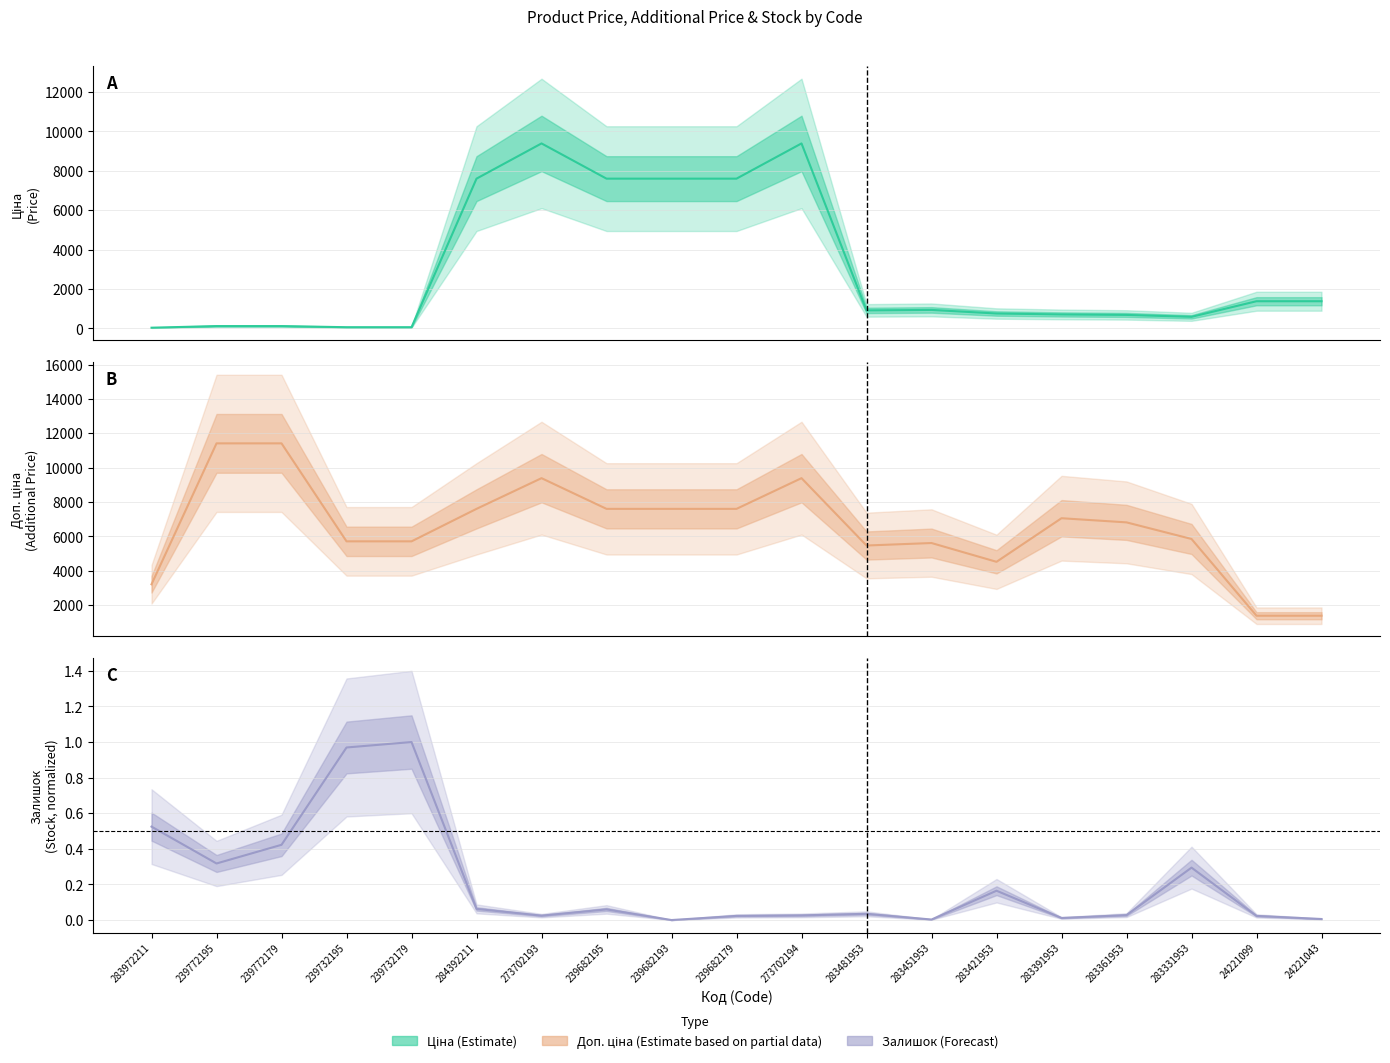

The value of Ціна at 24221043 is 1375.4. True or false?

True